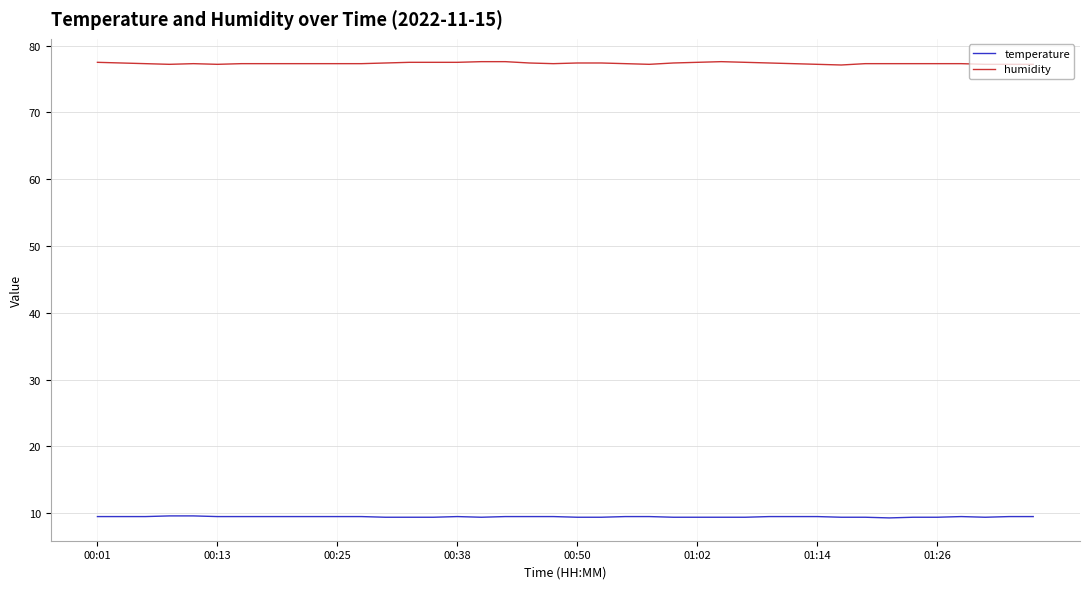

Rank the series by their average value, from lowest to highest.

temperature, humidity